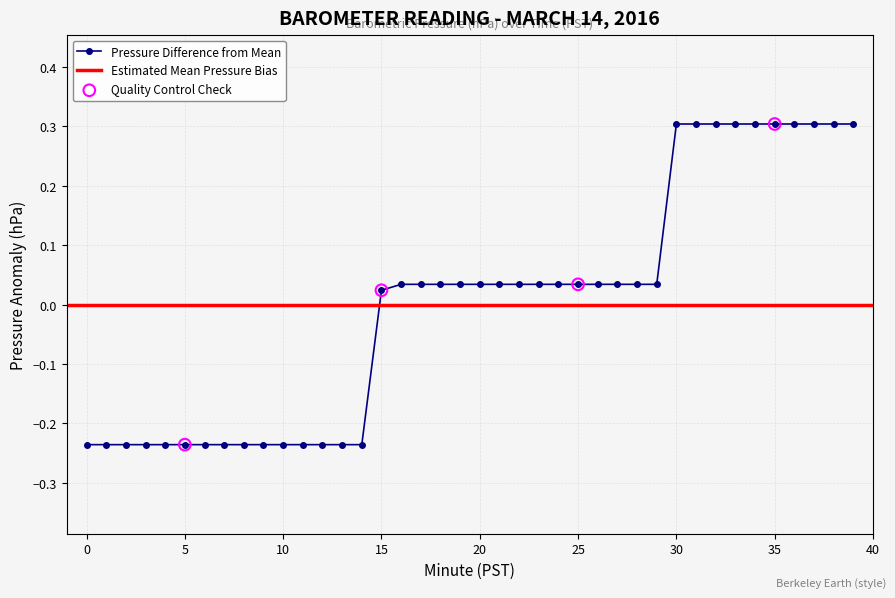

Which has a higher value, 15 or 0?

15